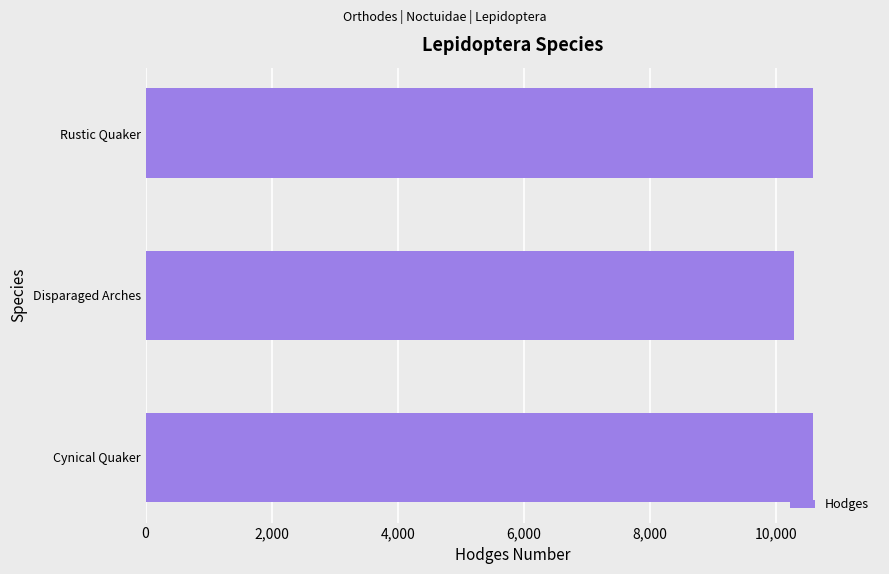

Is it true that the value at Disparaged Arches is 2766?

False